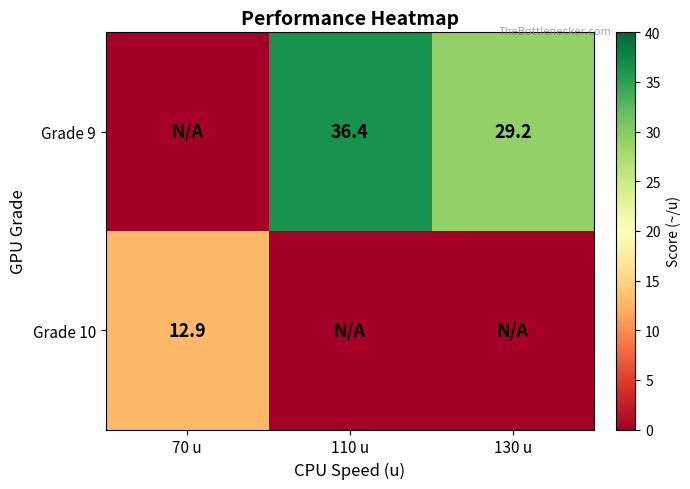

The Grade 9 series shows 36.4 at 110 u. True or false?

True